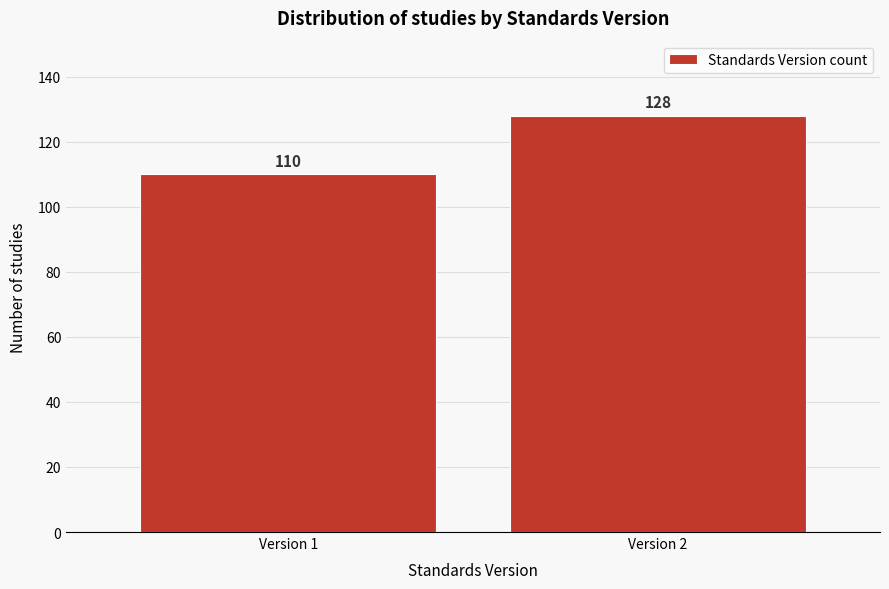

Reading left to right, what are all the values shown in this chart?

Version 1=110	Version 2=128